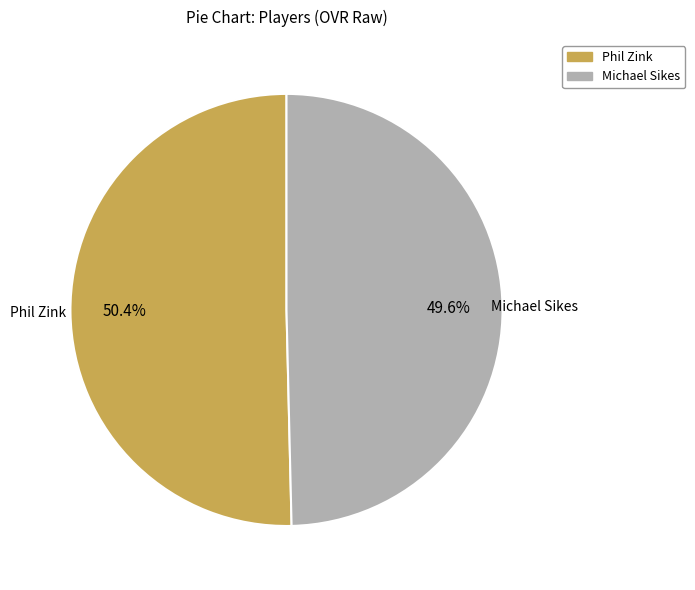

What percentage is the Phil Zink slice, to the nearest percent?

50%